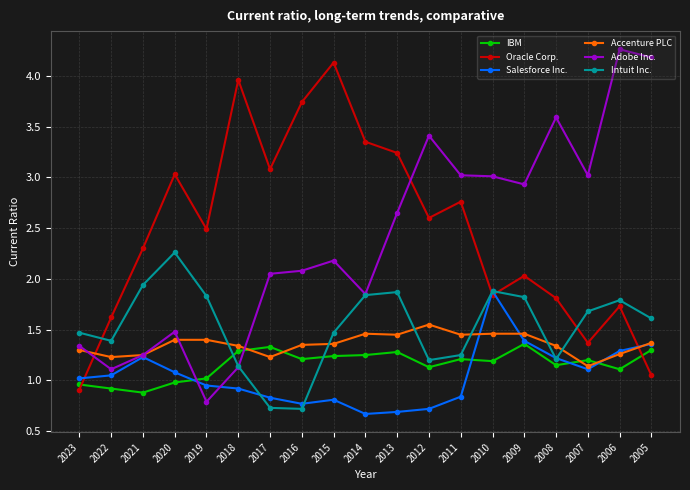

How many data points does each series have?

19